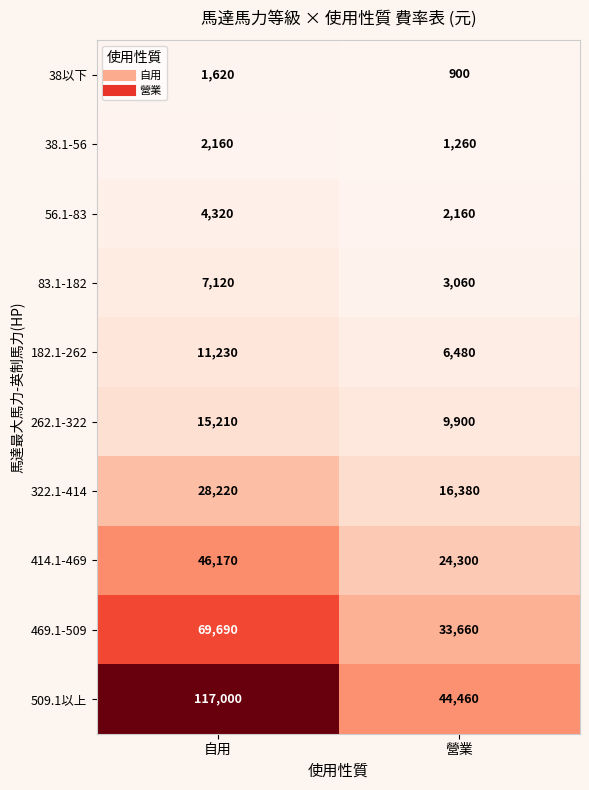

What is the difference between the 38以下 values at 自用 and 營業?

720